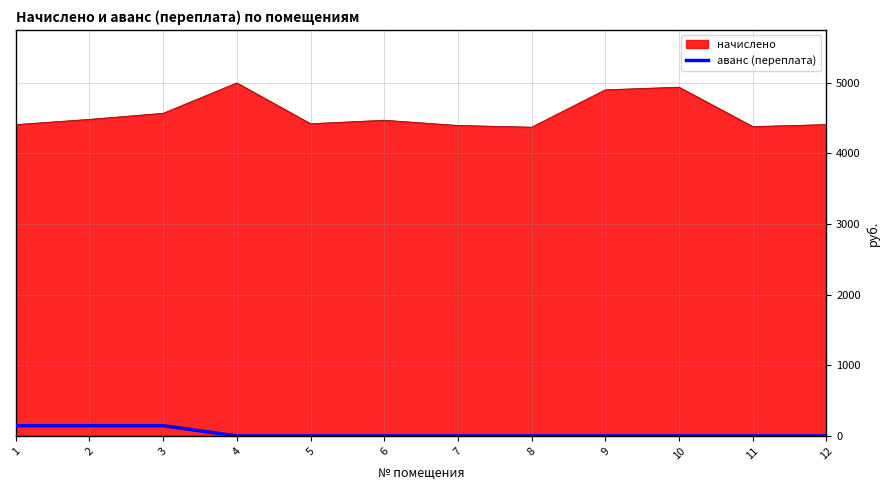

True or false: начислено and аванс (переплата) cross at least once.

False